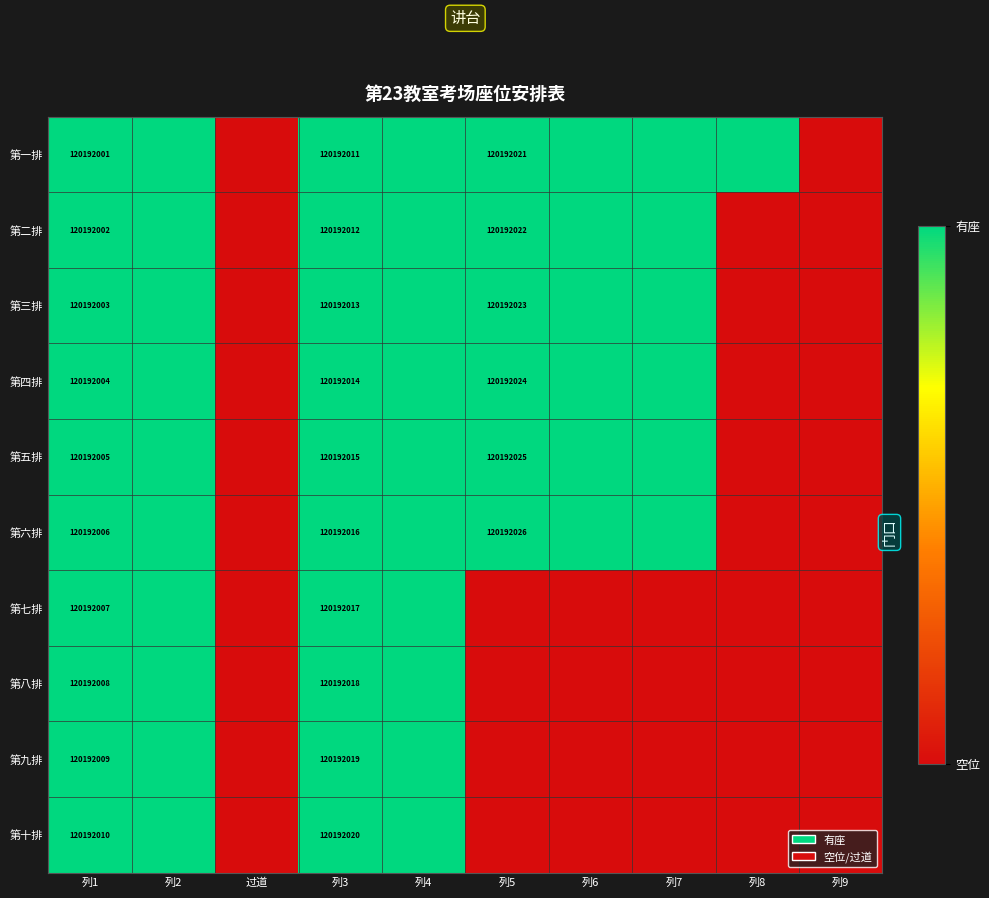

What is the difference between the 第二排 values at 列3 and 列5?

10